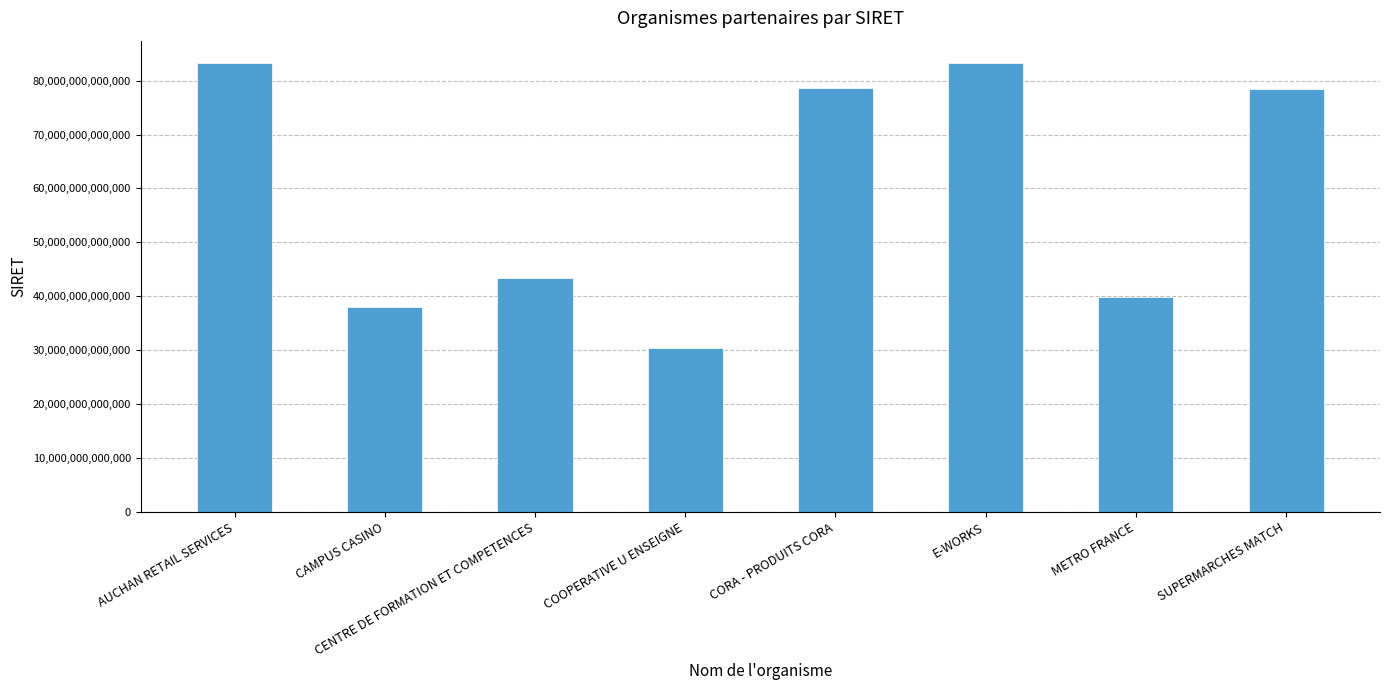

How many data points are less than 78548035102271?

4